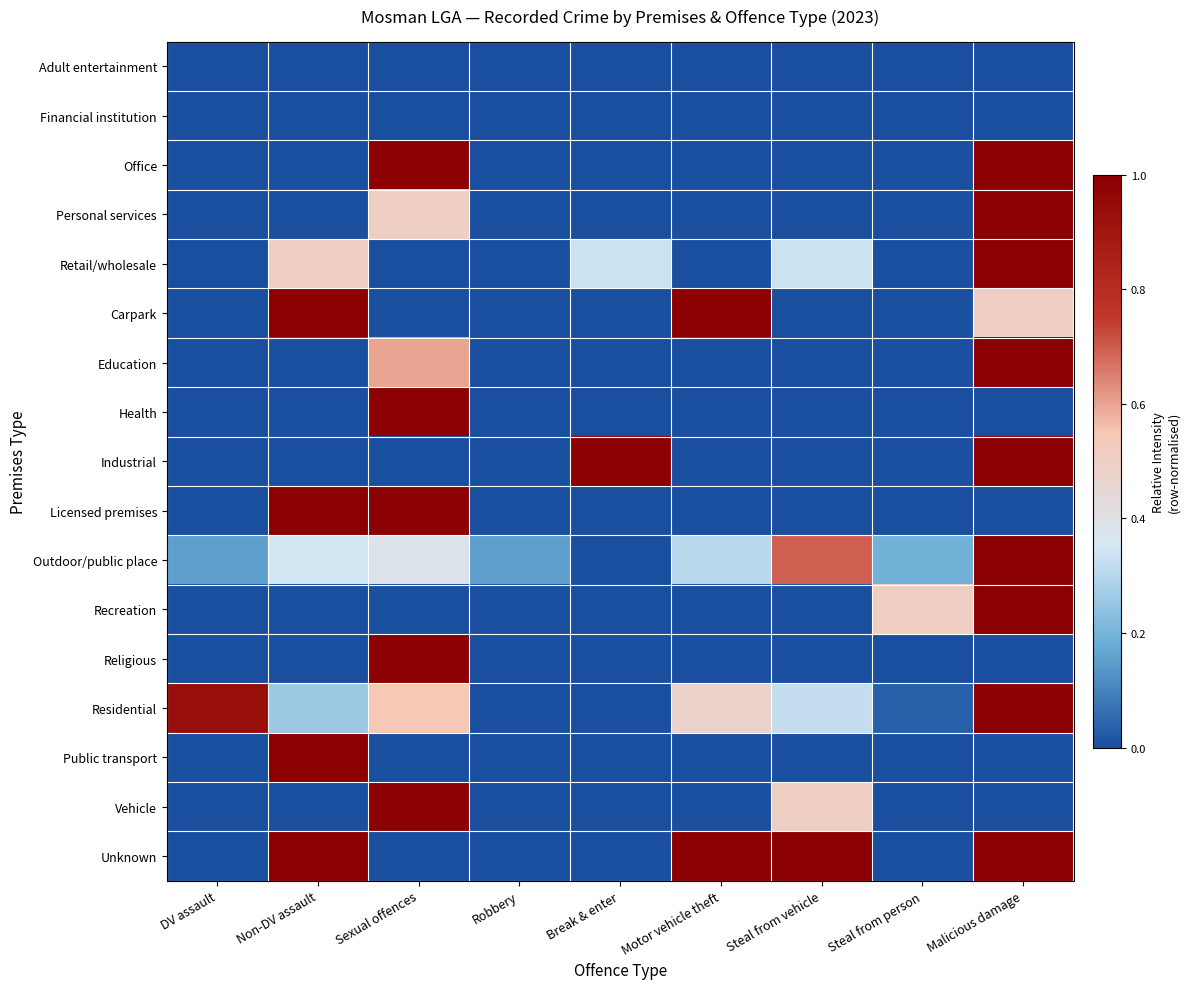

Which has a higher value, Steal from person or Malicious damage?

Steal from person